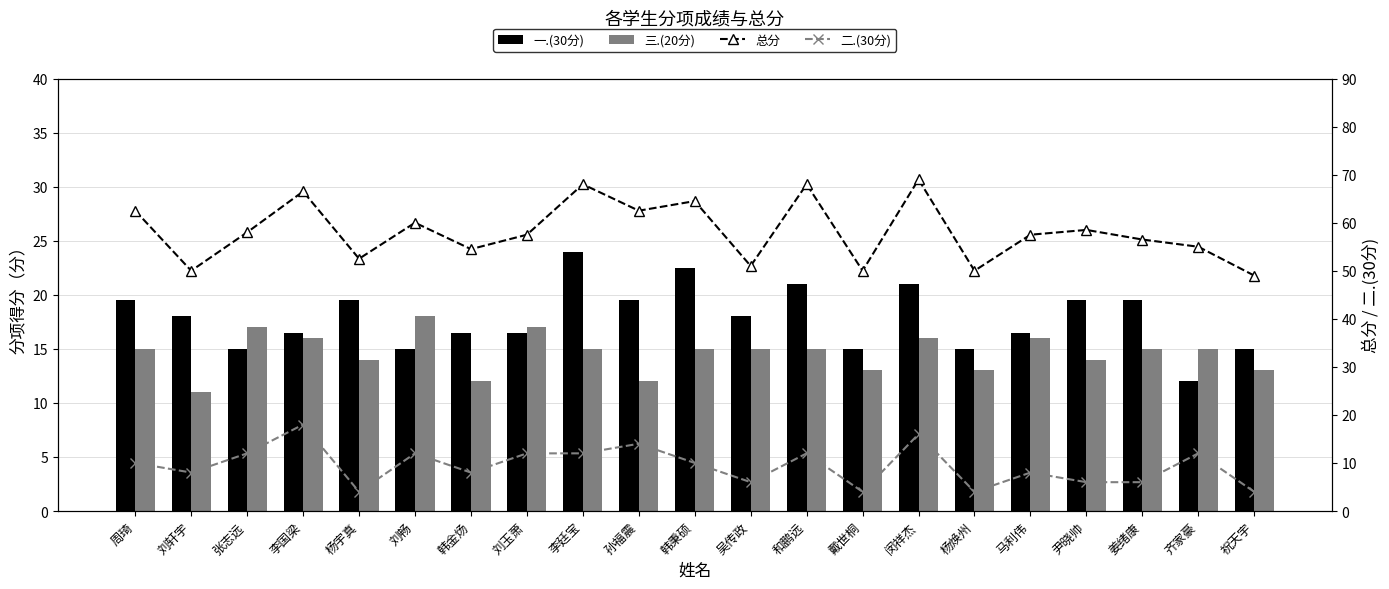

At which category is the sum across all series the highest?

闵祥杰